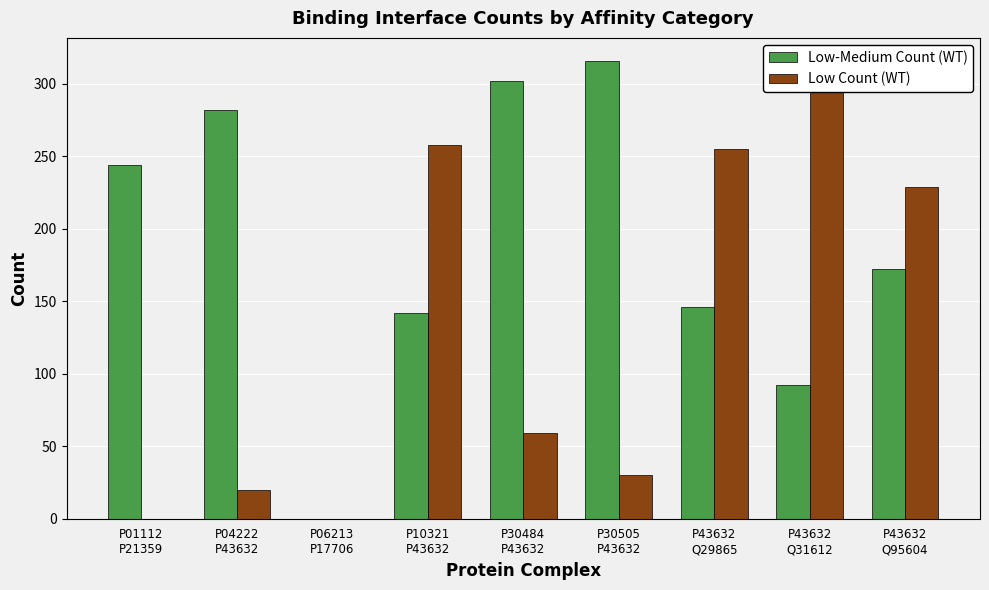

At how many categories does at least one series exceed 156?

8